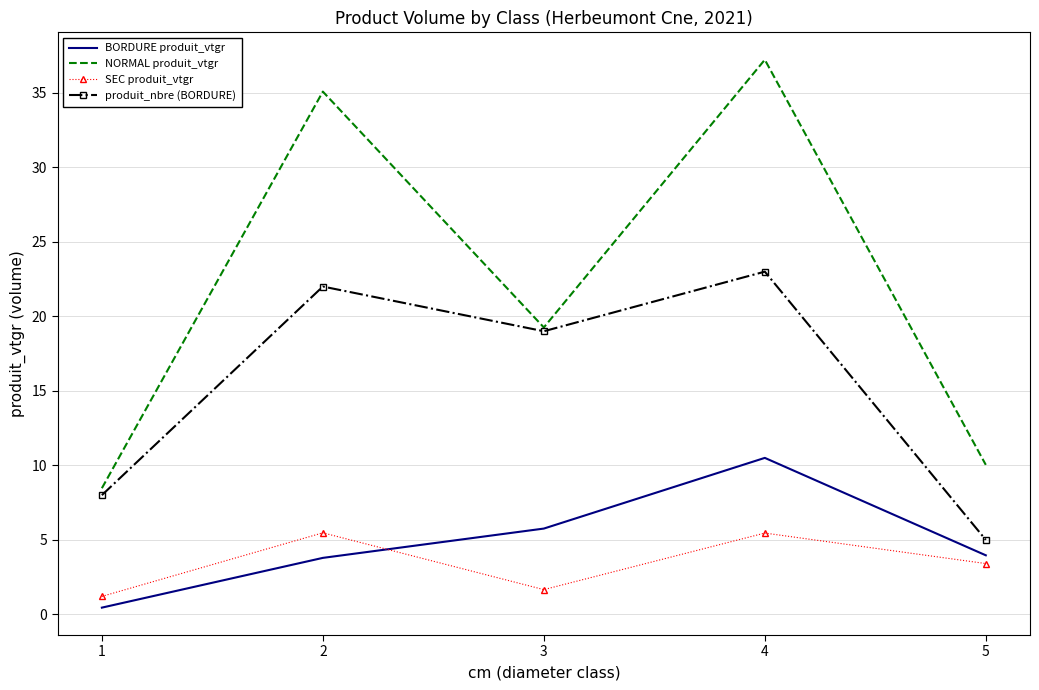

True or false: NORMAL produit_vtgr and BORDURE produit_vtgr cross at least once.

False